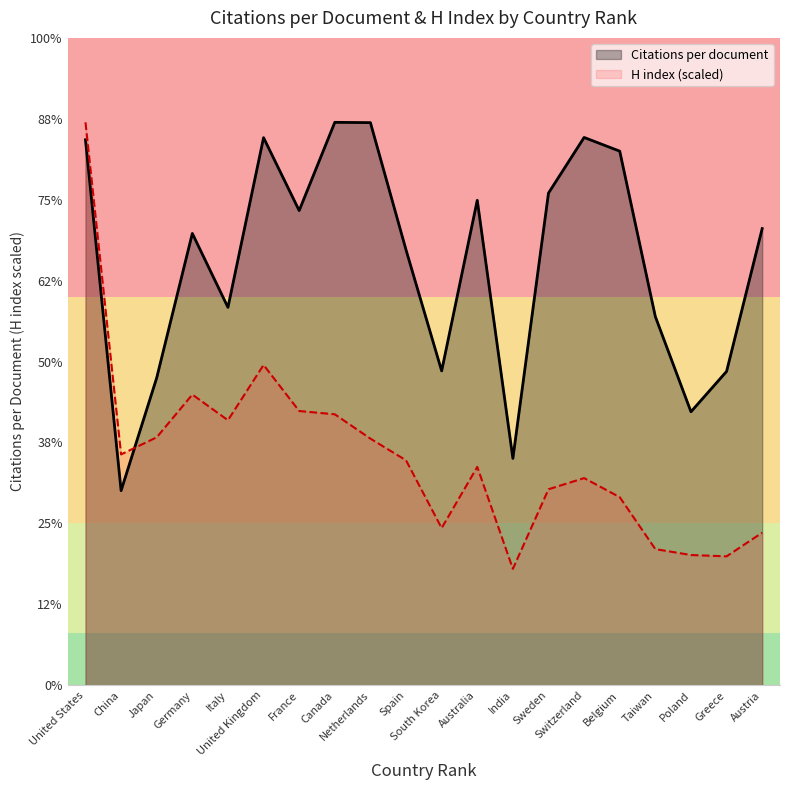

Count the number of data series in this chart.

2